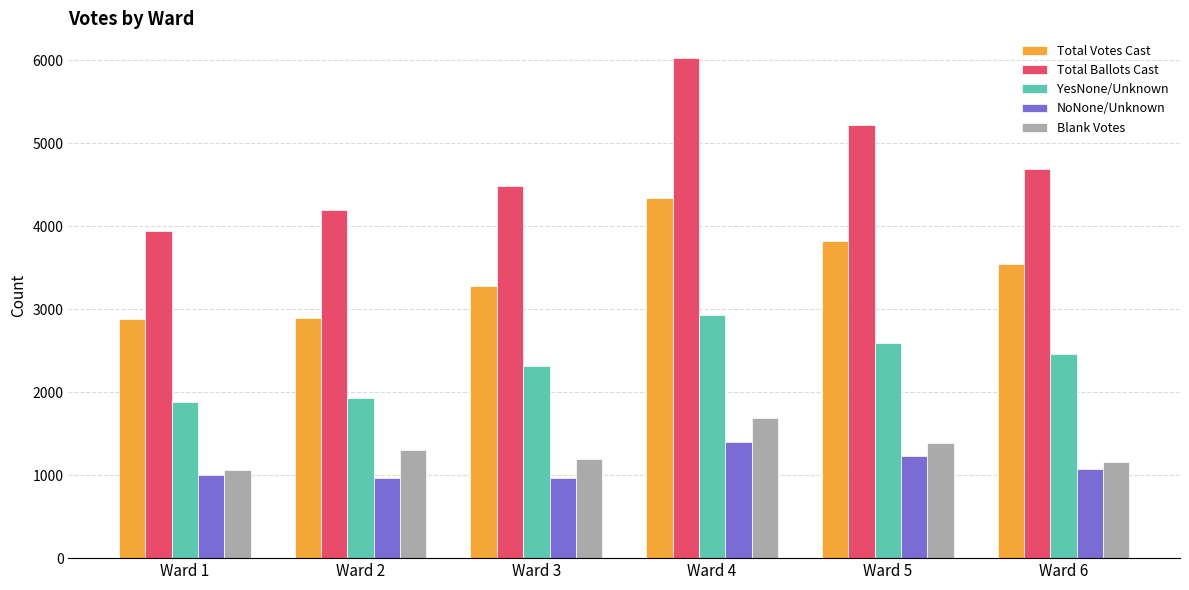

The Total Votes Cast series shows 1823 at Ward 2. True or false?

False